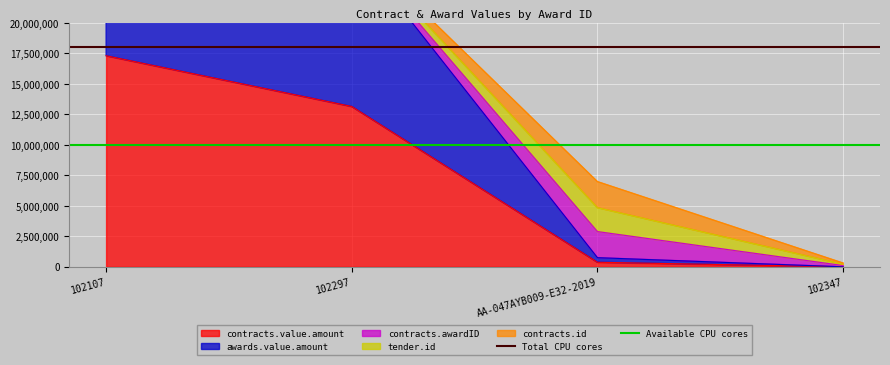

At which category is the sum across all series the highest?

102107